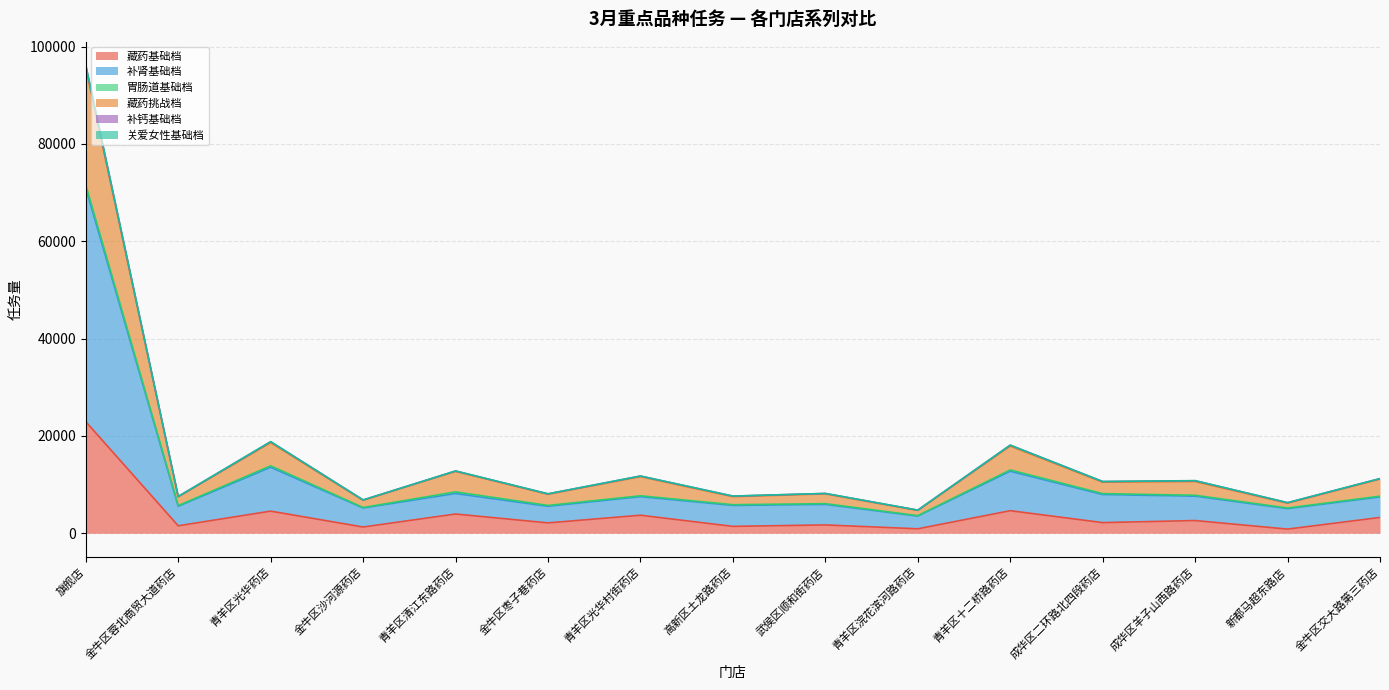

How many lines are shown in the chart?

6